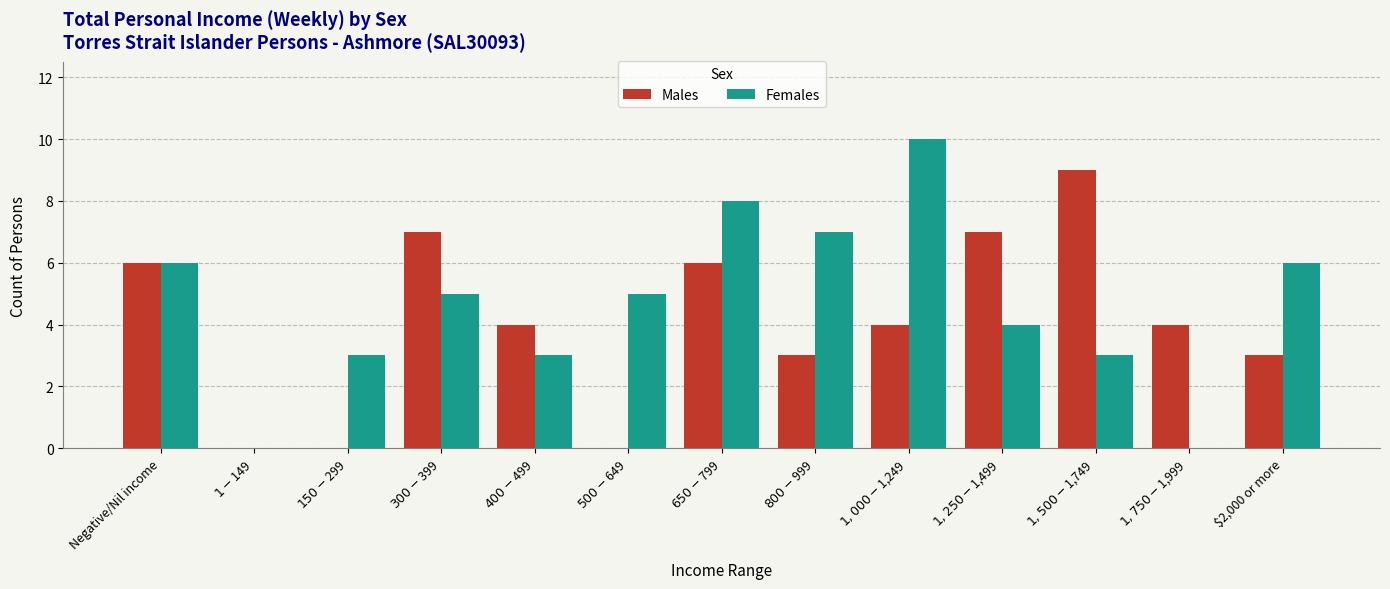

Which series has the largest total across all categories?

Females